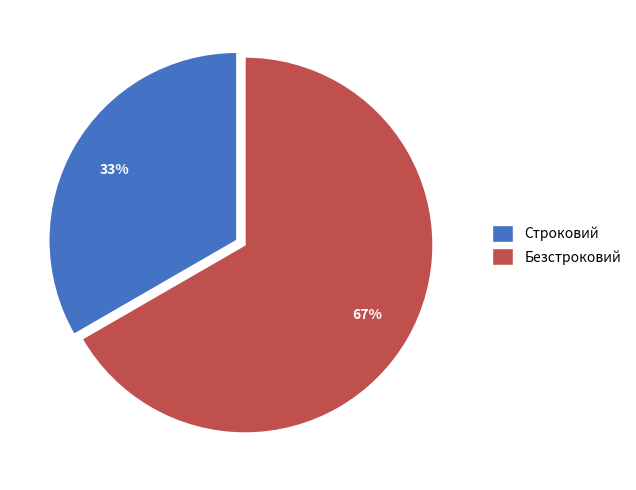

How many segments does this pie chart have?

2